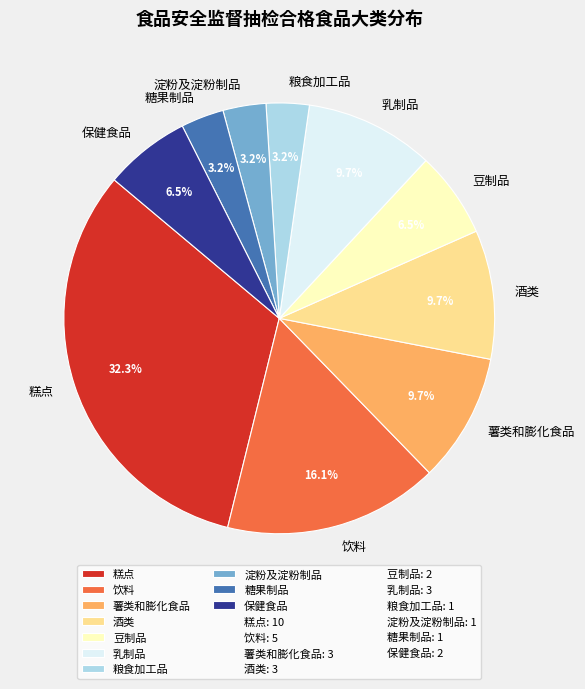

To the nearest percent, what is the difference between the largest and smallest slice percentages?

29%